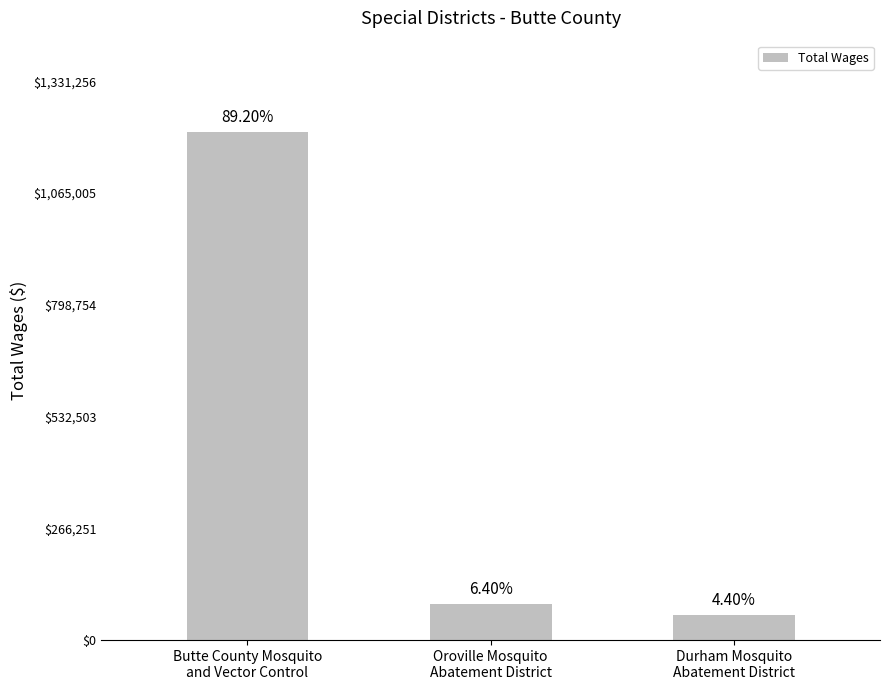

Rank the categories by value from lowest to highest.

Durham Mosquito
Abatement District, Oroville Mosquito
Abatement District, Butte County Mosquito
and Vector Control